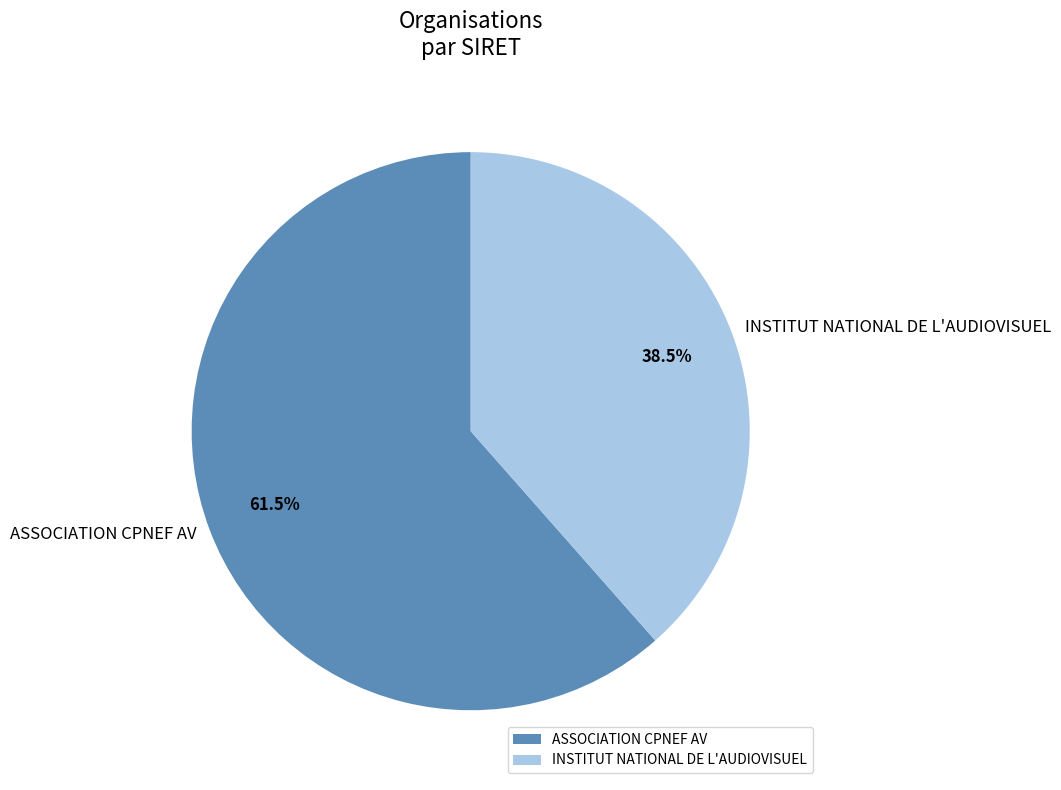

What is the smallest slice in the pie chart?

INSTITUT NATIONAL DE L'AUDIOVISUEL